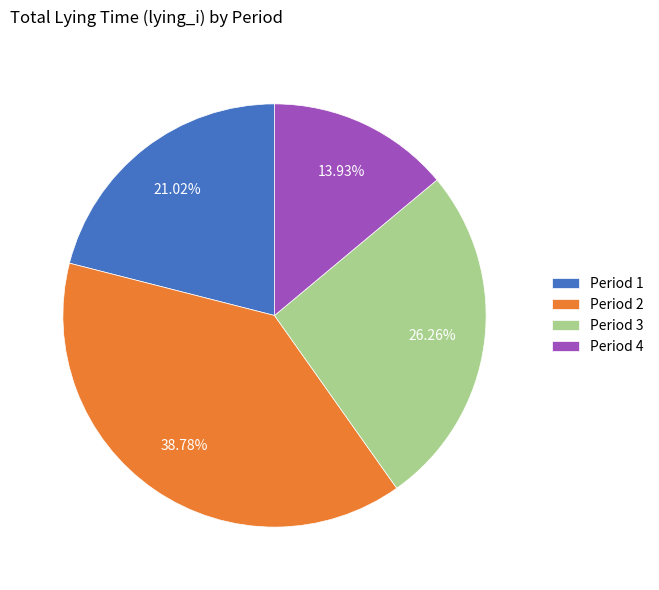

How many slices are in this pie chart?

4